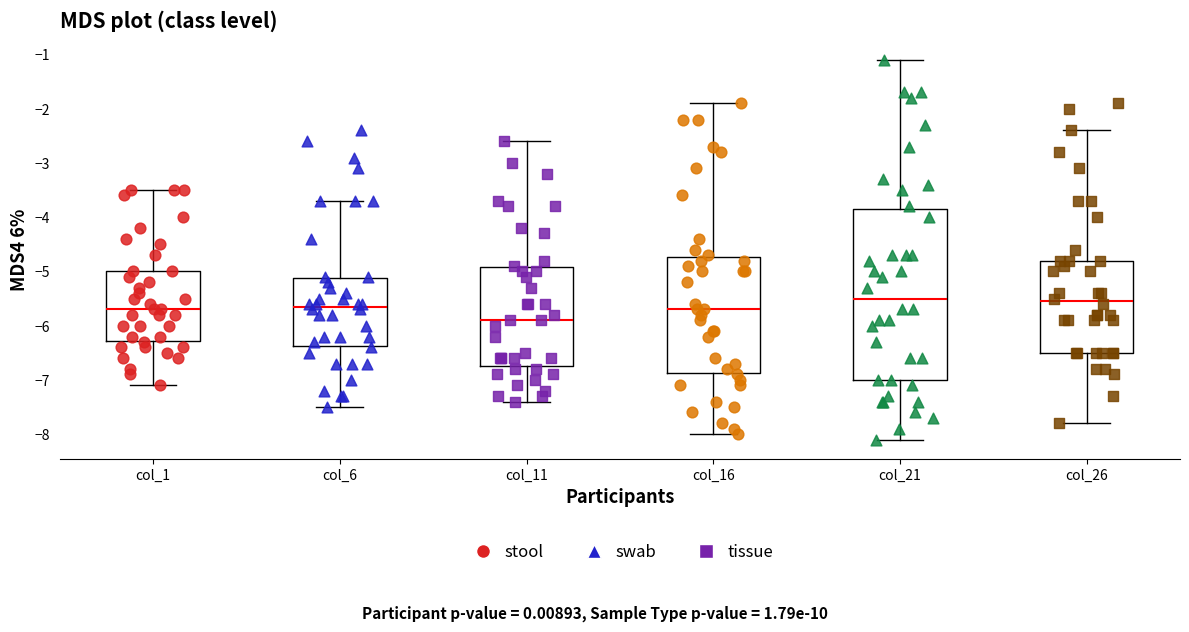

Reading left to right, read every box against the y-axis: the position of its median line, the range the box covers, and the ends of its whiskers. The values are not printed on the chart, so give them approximately, as read against the axis.

col_1: median -5.7, box -6.3 to -5.0, whiskers -7.1 to -3.5
col_6: median -5.6, box -6.4 to -5.1, whiskers -7.5 to -3.7
col_11: median -5.9, box -6.7 to -4.9, whiskers -7.4 to -2.6
col_16: median -5.7, box -6.9 to -4.7, whiskers -8.0 to -1.9
col_21: median -5.5, box -7.0 to -3.8, whiskers -8.1 to -1.1
col_26: median -5.5, box -6.5 to -4.8, whiskers -7.8 to -2.4